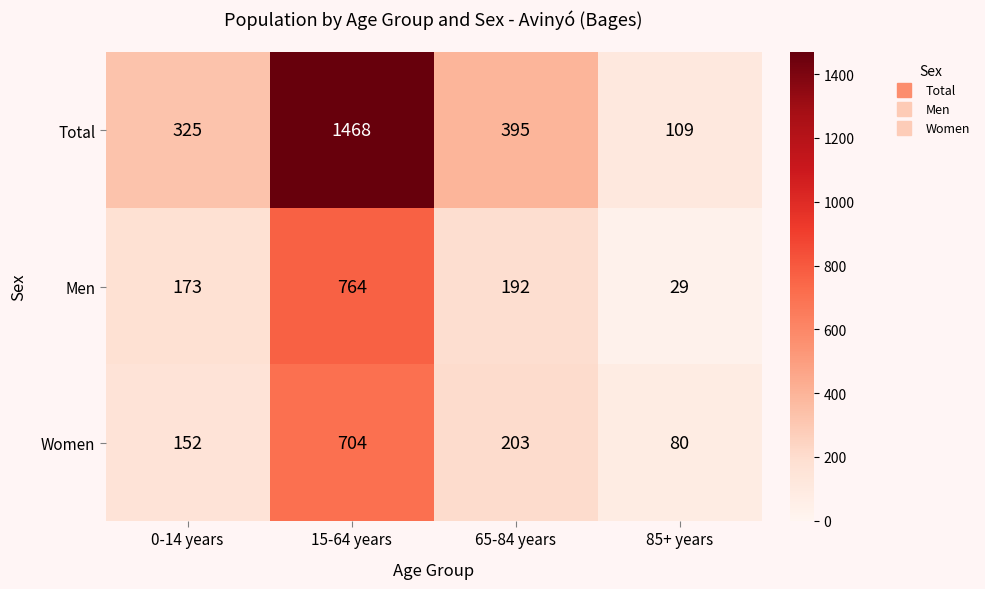

What is the sum of all Total values?

2297